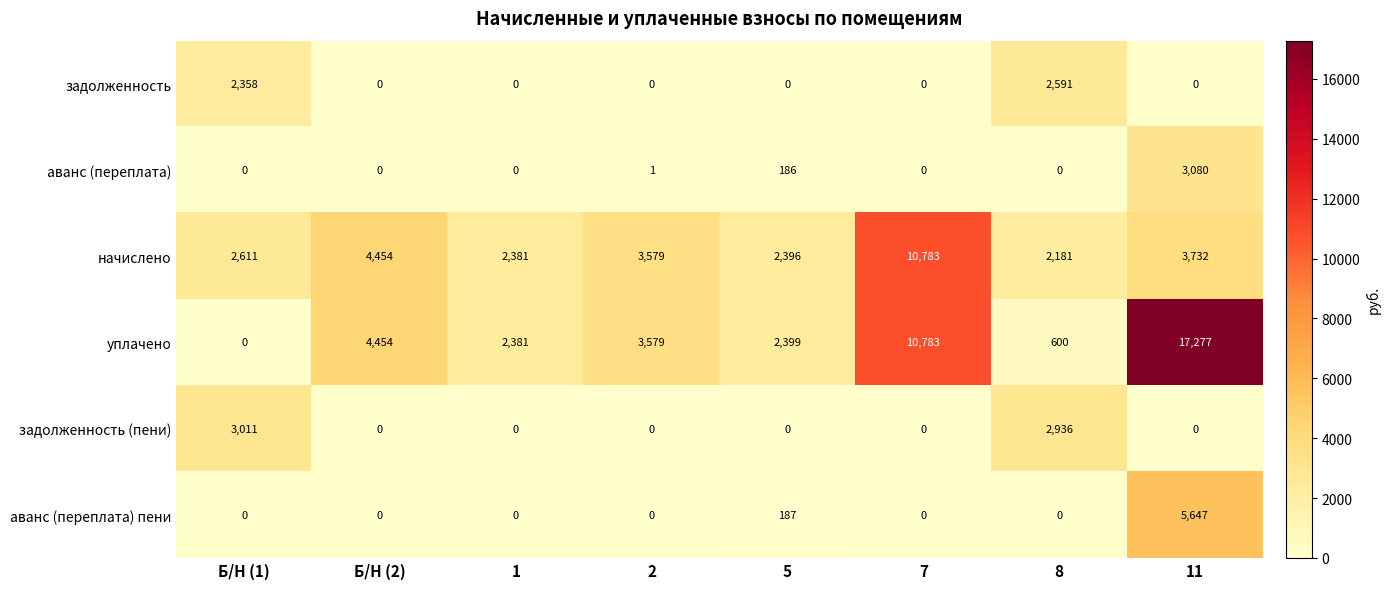

At how many categories does at least one series exceed 12739?

1